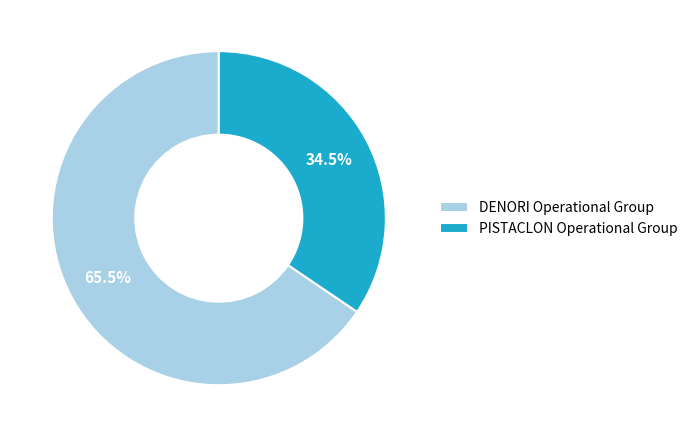

Rank the categories by value from highest to lowest.

DENORI Operational Group, PISTACLON Operational Group